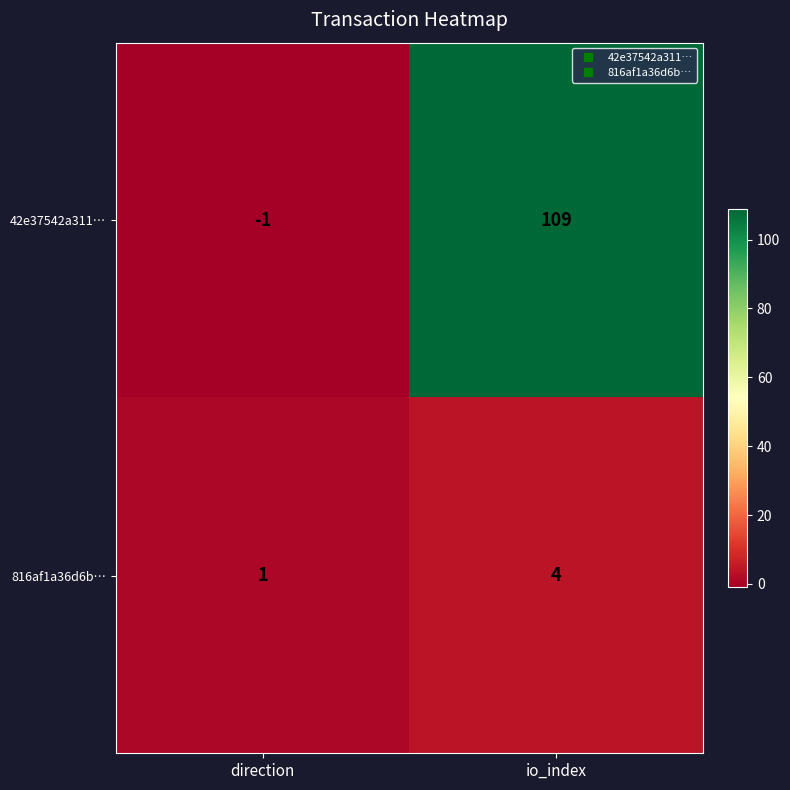

At which category is the sum across all series the highest?

io_index